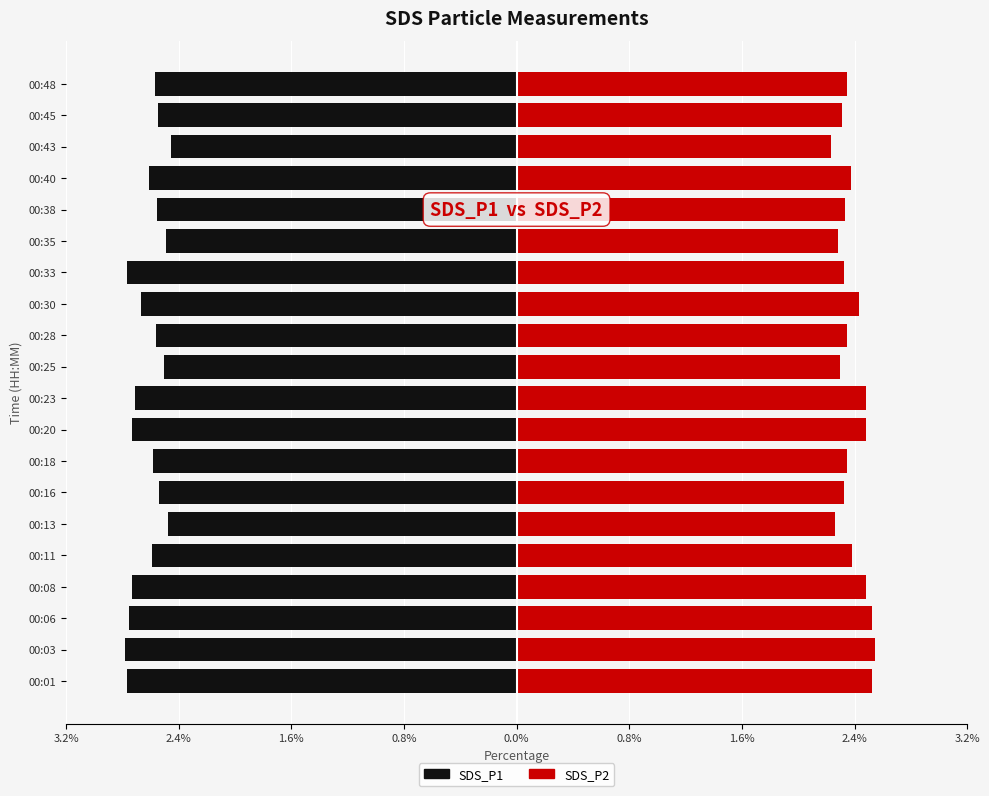

How many bars are there in total?

40